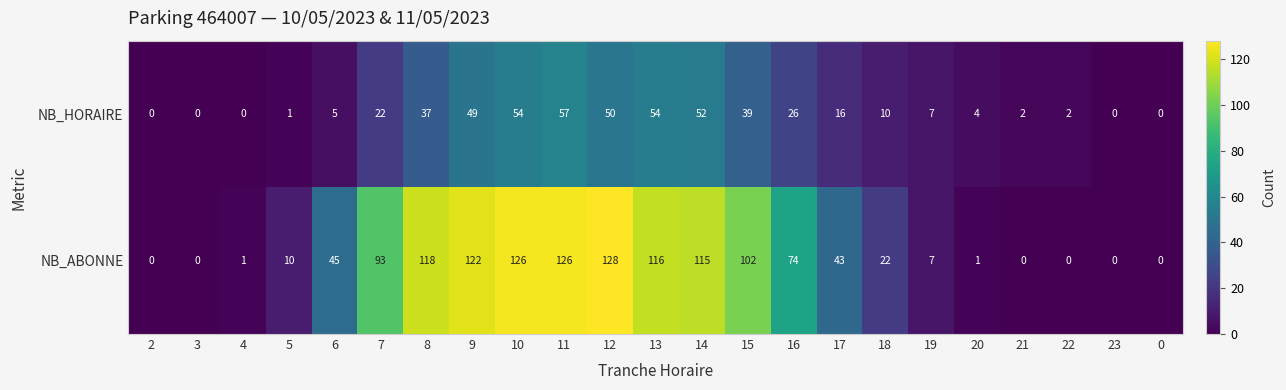

At which label does NB_ABONNE first exceed 43?

6